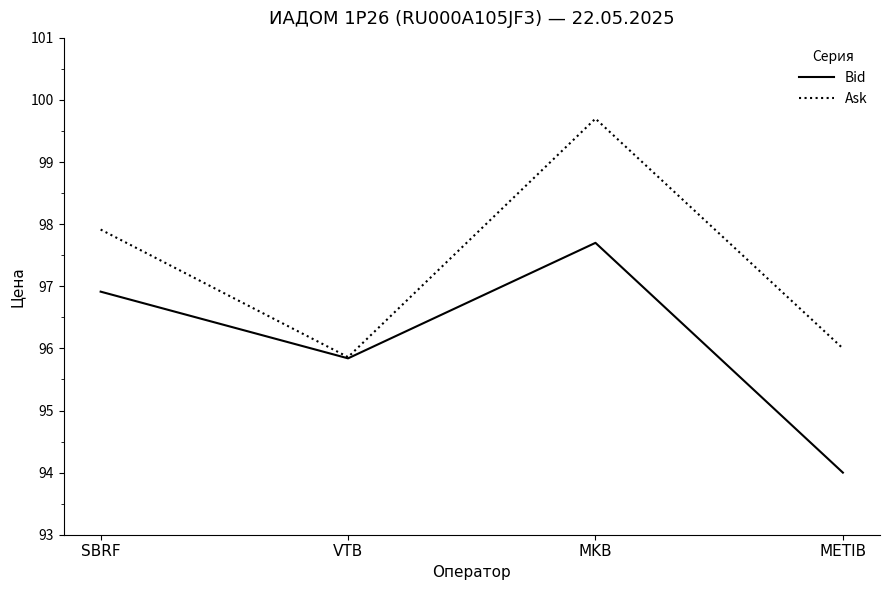

At which label does Bid reach its peak?

MKB